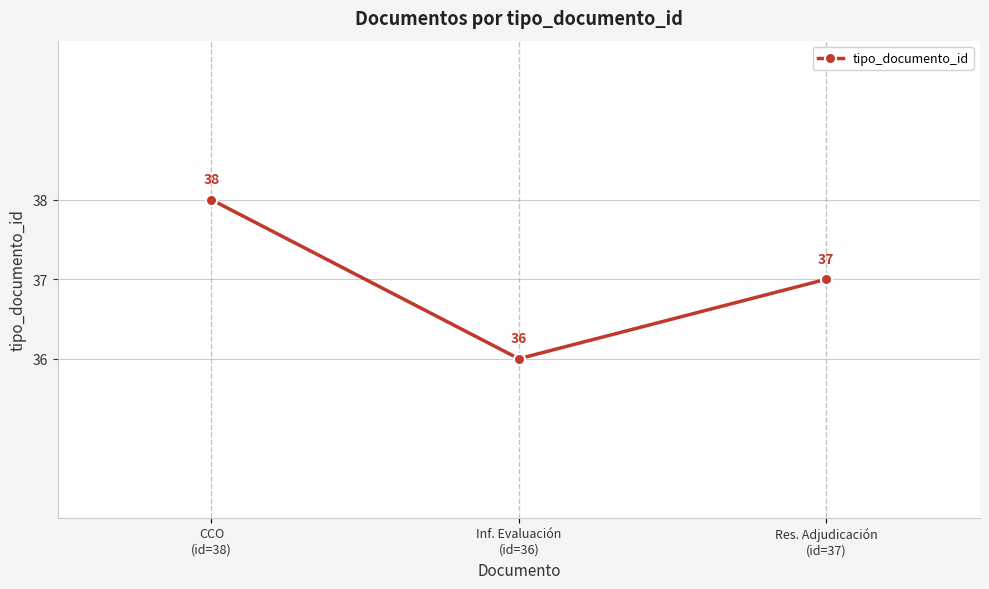

The value at CCO
(id=38) is 25. True or false?

False